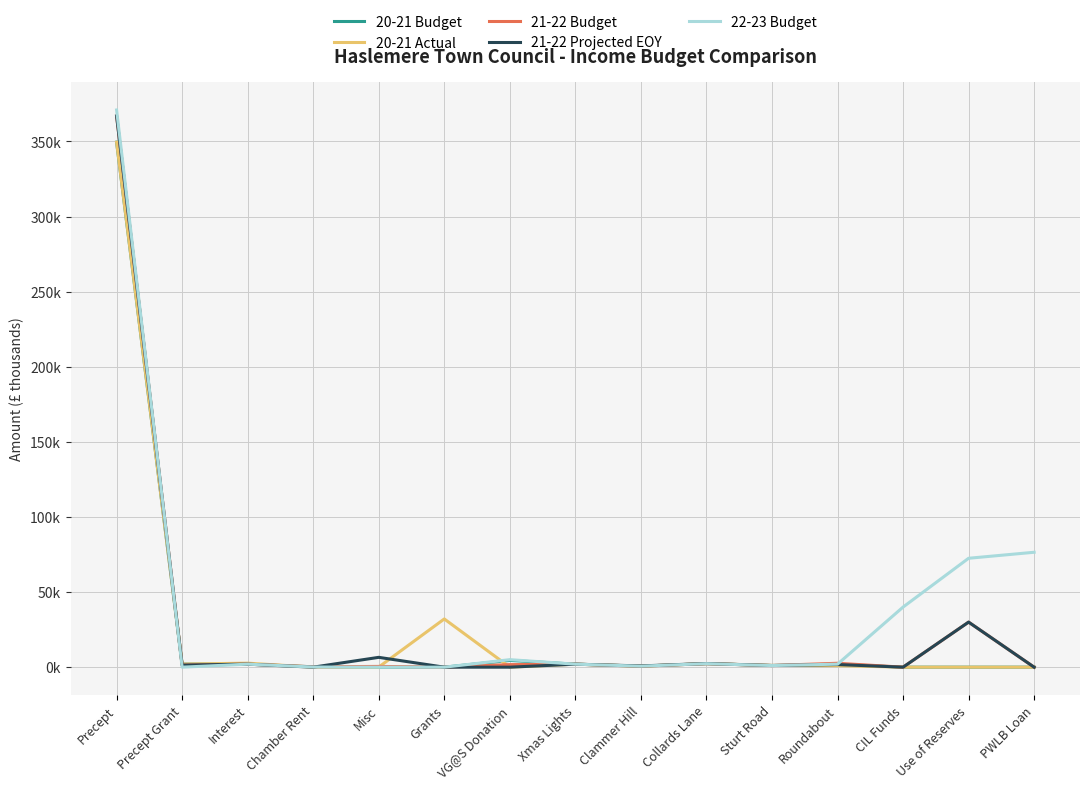

At which label does 21-22 Projected EOY first exceed 1?

Precept